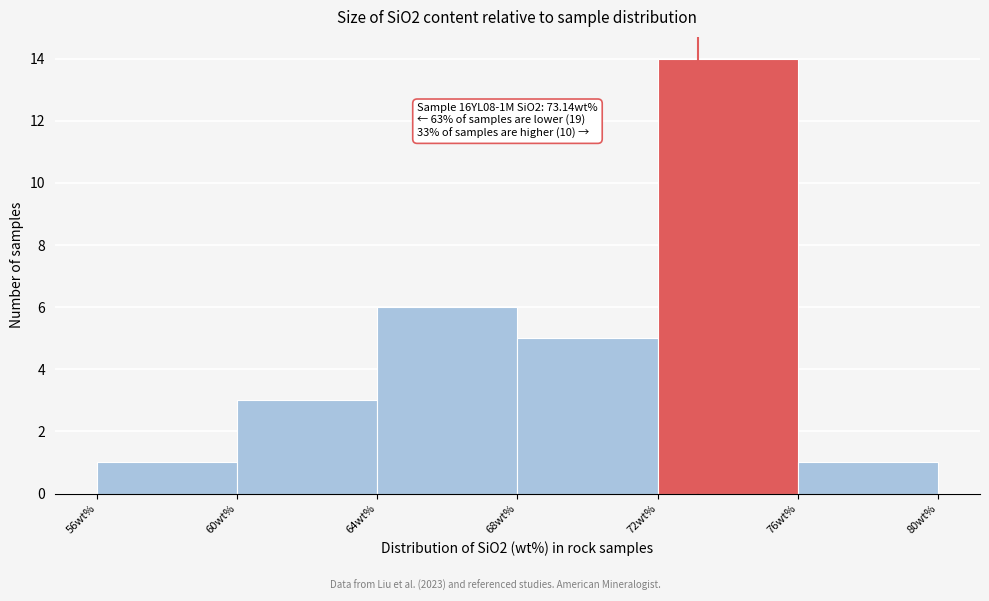

Over which range of the x-axis is the bar tallest?

72 to 76